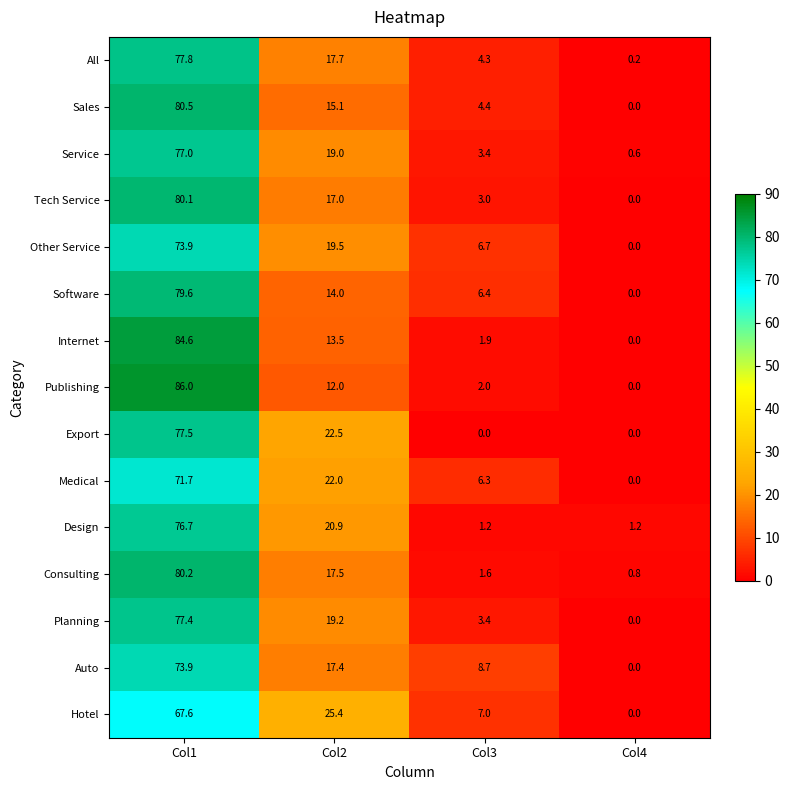

What is the total value across all series at Col1?

1164.5